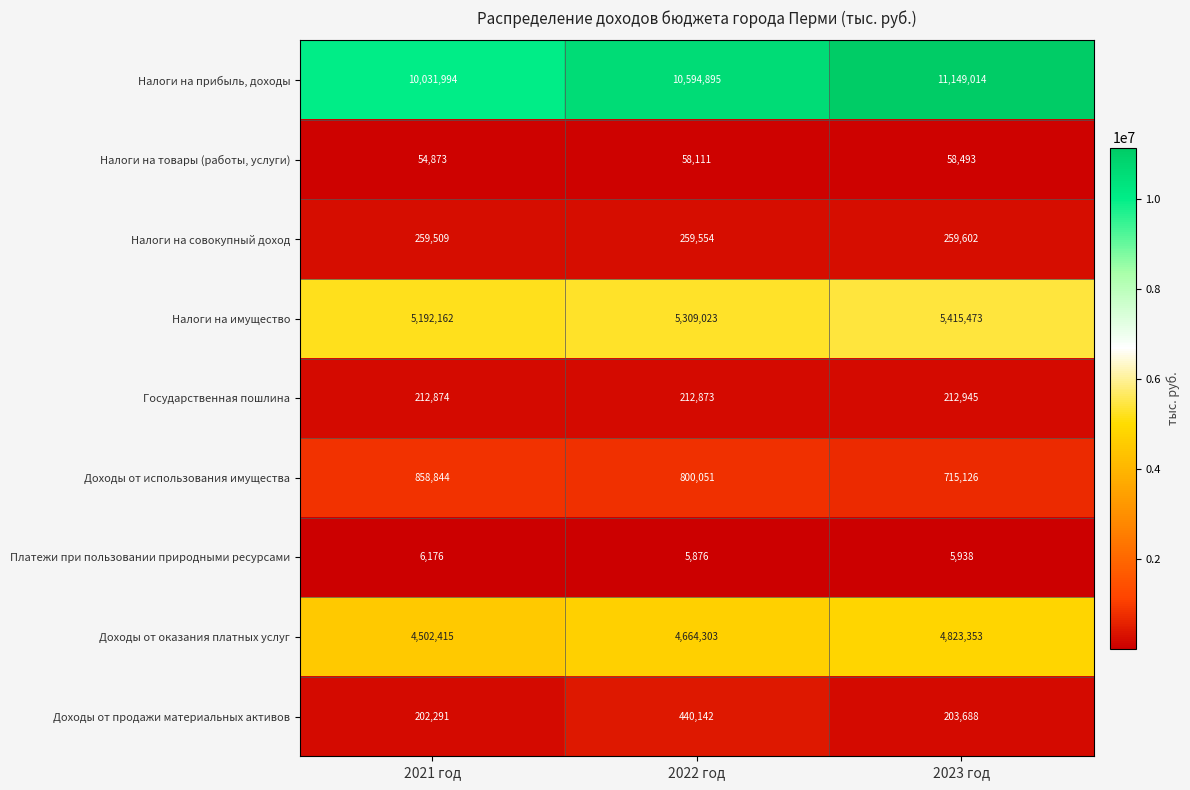

Where is Налоги на имущество nearest to the value 5303817?

2022 год